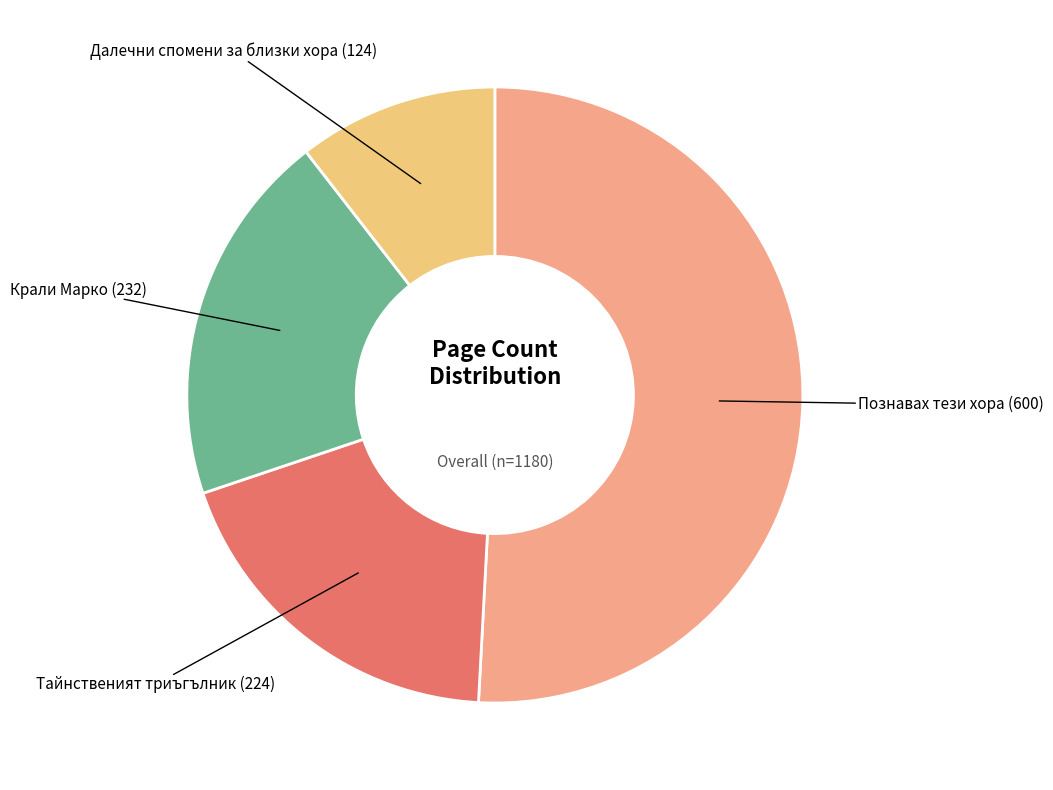

Count the number of slices in the pie.

4